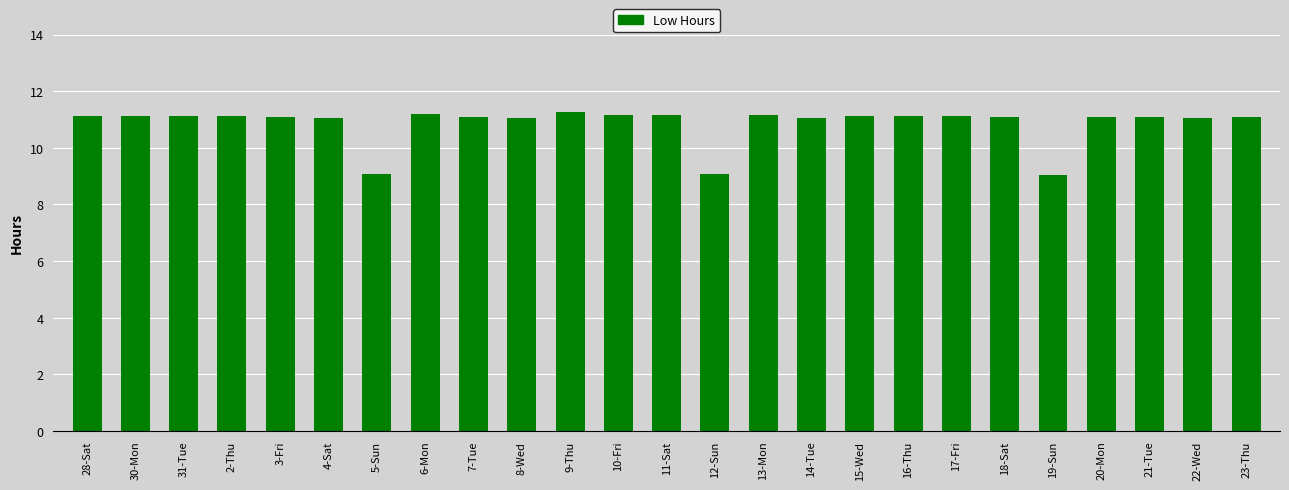

What is the label of the 15th bar from the left?

13-Mon